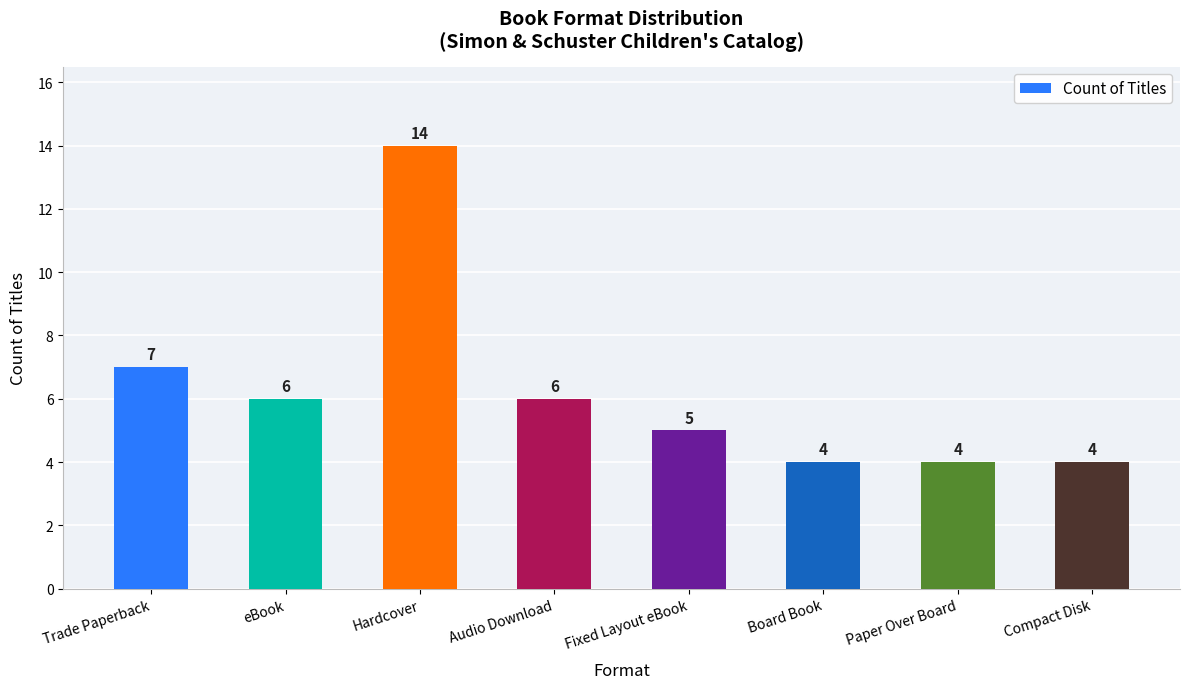

What is the difference between the maximum and minimum values?

10